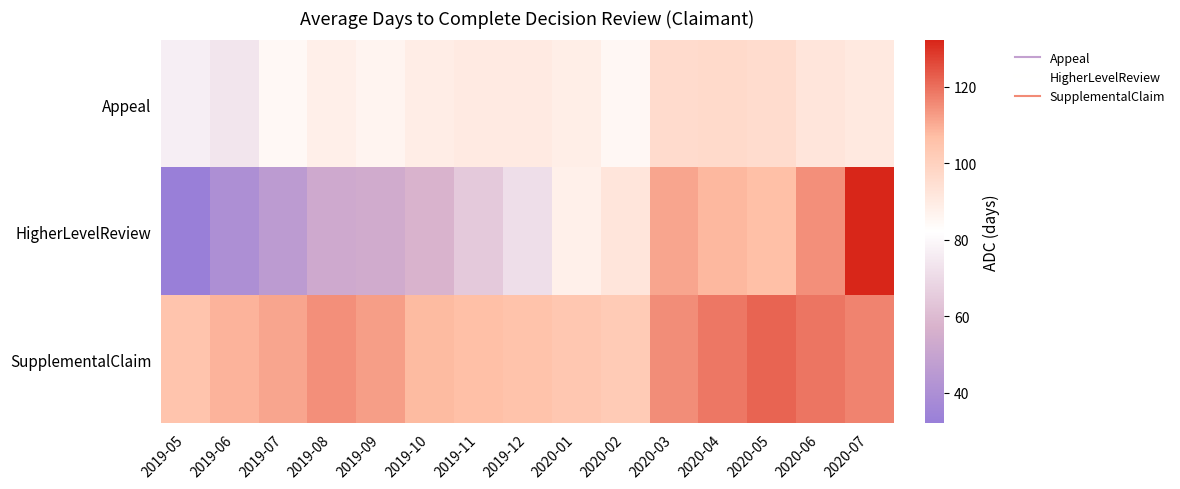

Reading left to right, list all the values displayed in this chart.

Appeal: 2019-05=76.8	2019-06=73.8	2019-07=84.5	2019-08=88.1	2019-09=86.4	2019-10=89.1	2019-11=90.1	2019-12=90.0	2020-01=88.4	2020-02=85.0	2020-03=96.1	2020-04=96.5	2020-05=95.5	2020-06=92.0	2020-07=90.3
HigherLevelReview: 2019-05=32.0	2019-06=39.9	2019-07=46.0	2019-08=52.8	2019-09=53.8	2019-10=57.6	2019-11=64.6	2019-12=71.3	2020-01=87.9	2020-02=92.2	2020-03=111.1	2020-04=108.0	2020-05=106.7	2020-06=114.7	2020-07=132.1
SupplementalClaim: 2019-05=105.0	2019-06=108.7	2019-07=111.1	2019-08=114.8	2019-09=112.3	2019-10=107.8	2019-11=106.5	2019-12=105.2	2020-01=103.8	2020-02=102.4	2020-03=115.3	2020-04=118.6	2020-05=121.9	2020-06=119.2	2020-07=116.7